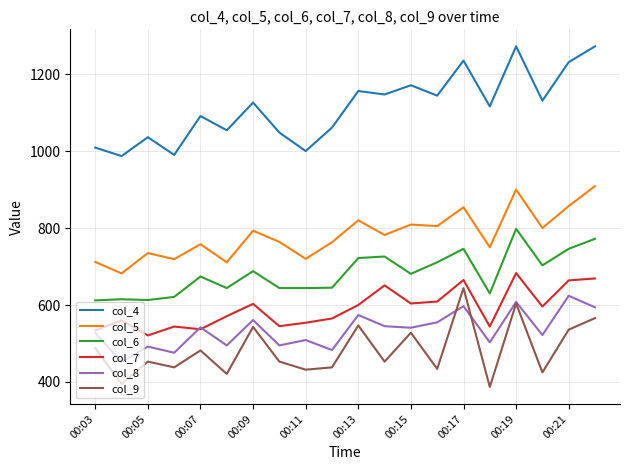

What is the highest value of the col_8 series?

624